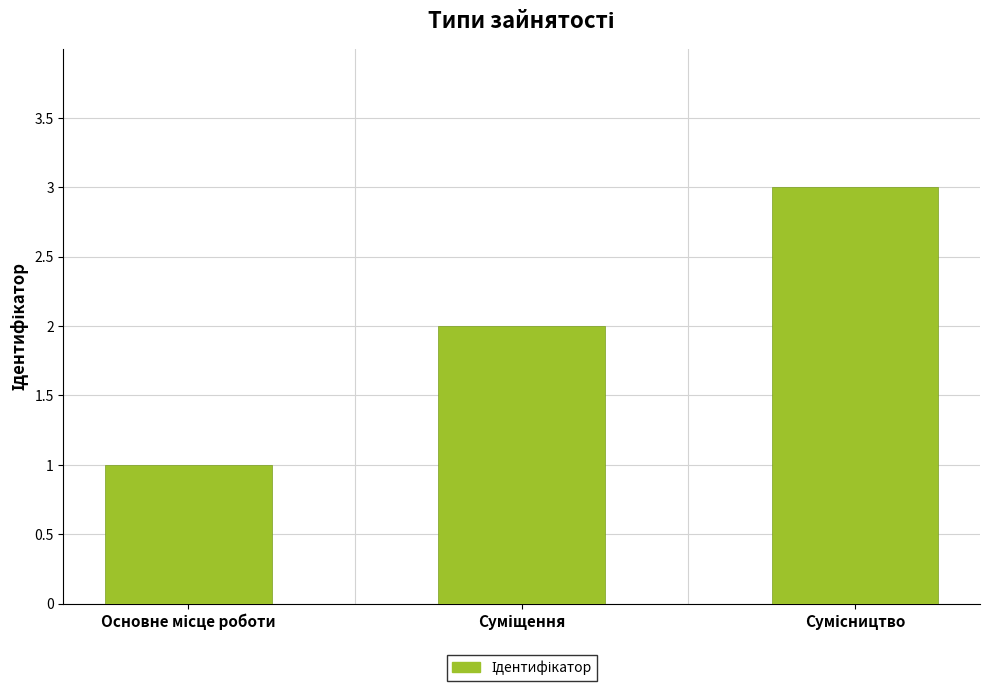

What is the greatest value displayed?

3